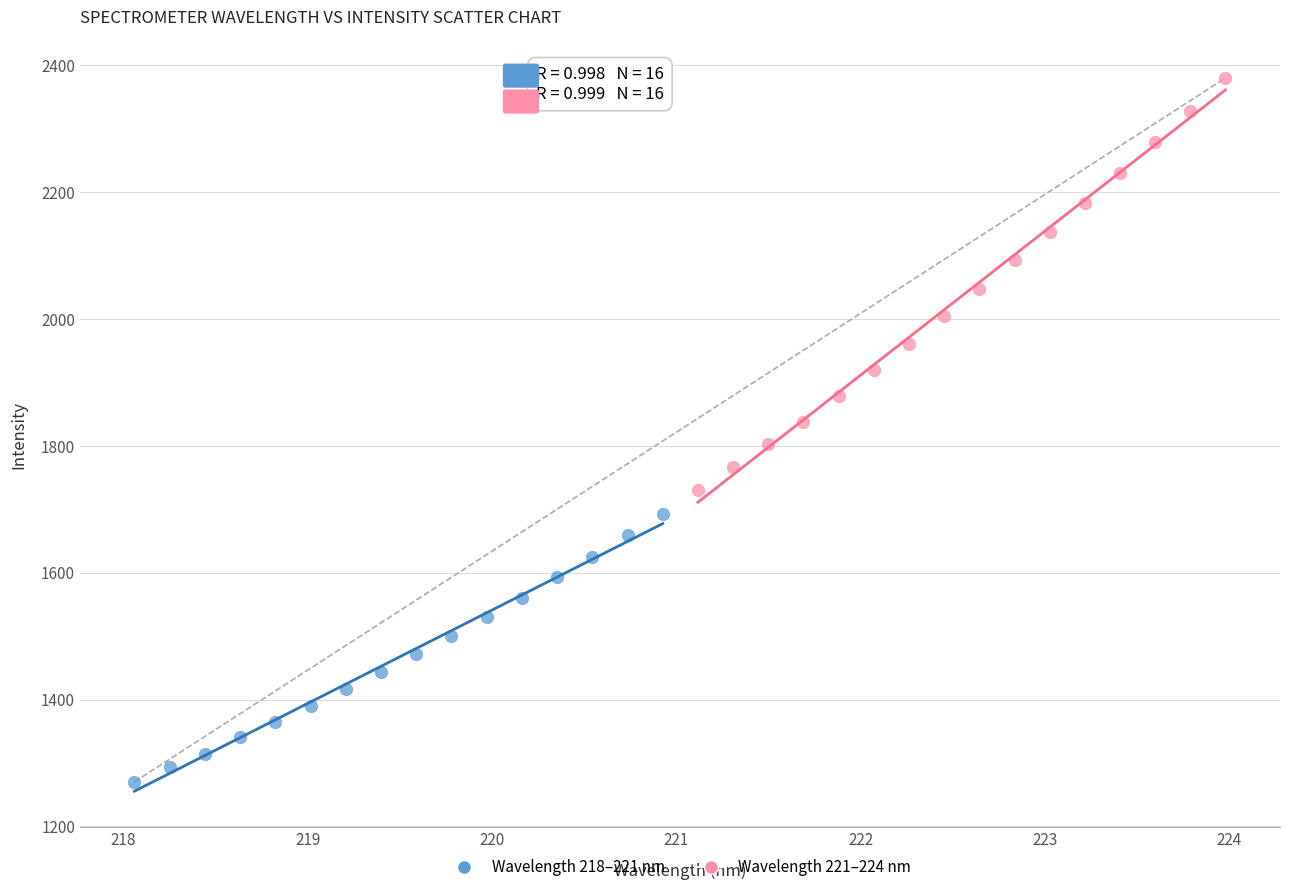

Which series has the largest Y range (max minus min)?

Wavelength 221–224 nm